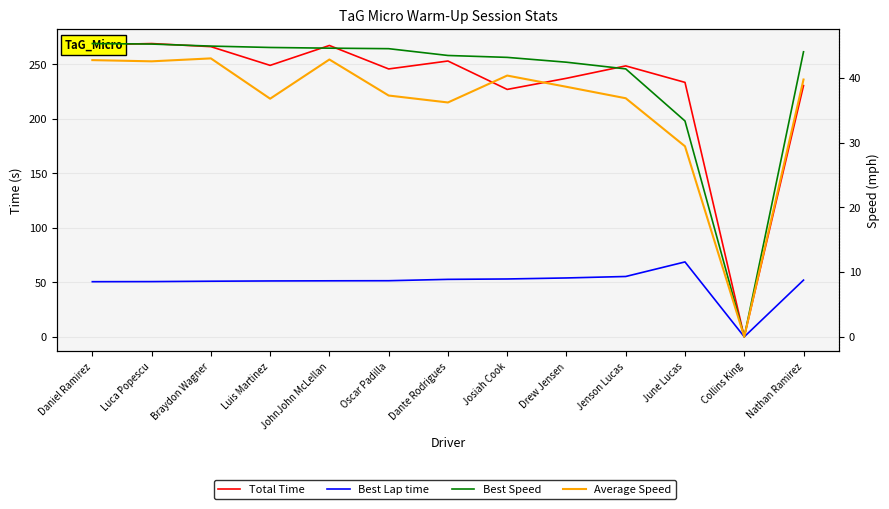

What is the approximate value of Best Speed at Braydon Wagner?

44.9